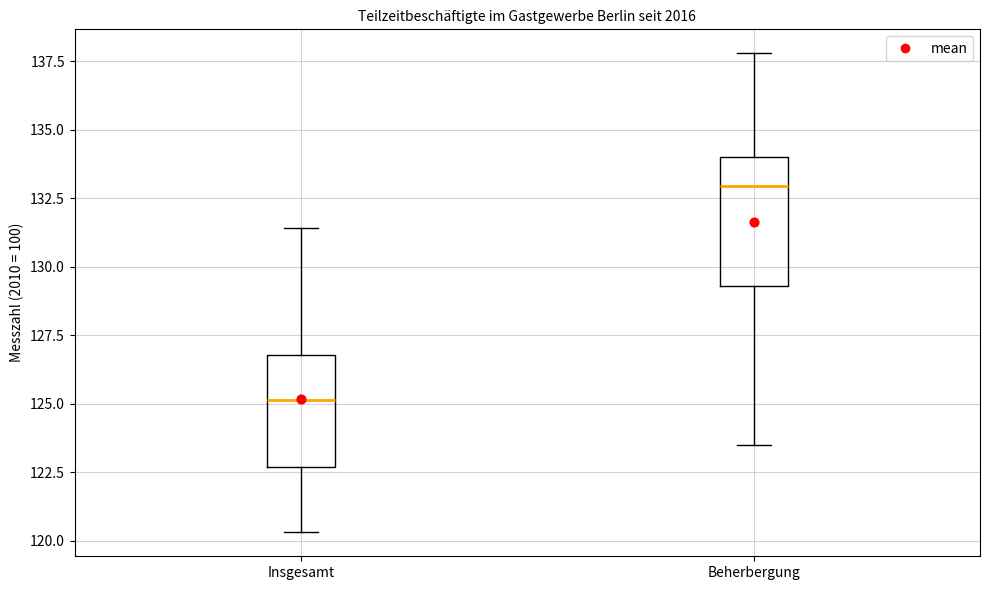

Which box has the lowest median line?

Insgesamt